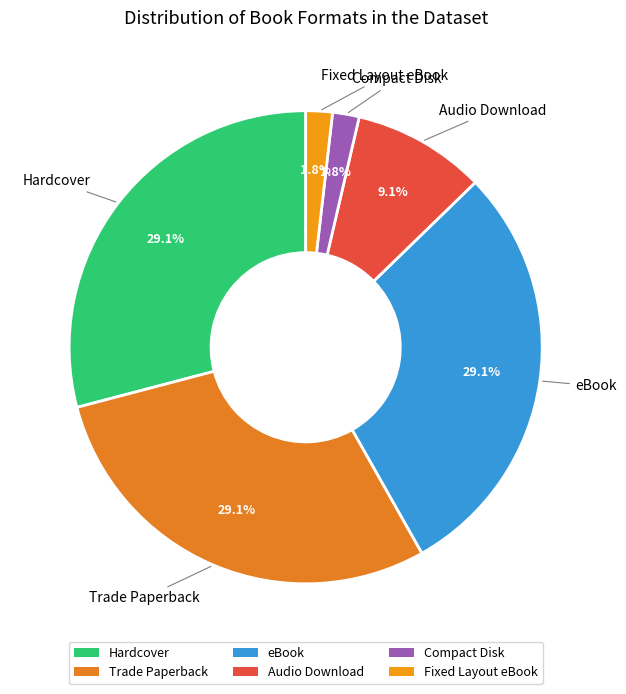

Count the number of slices in the pie.

6